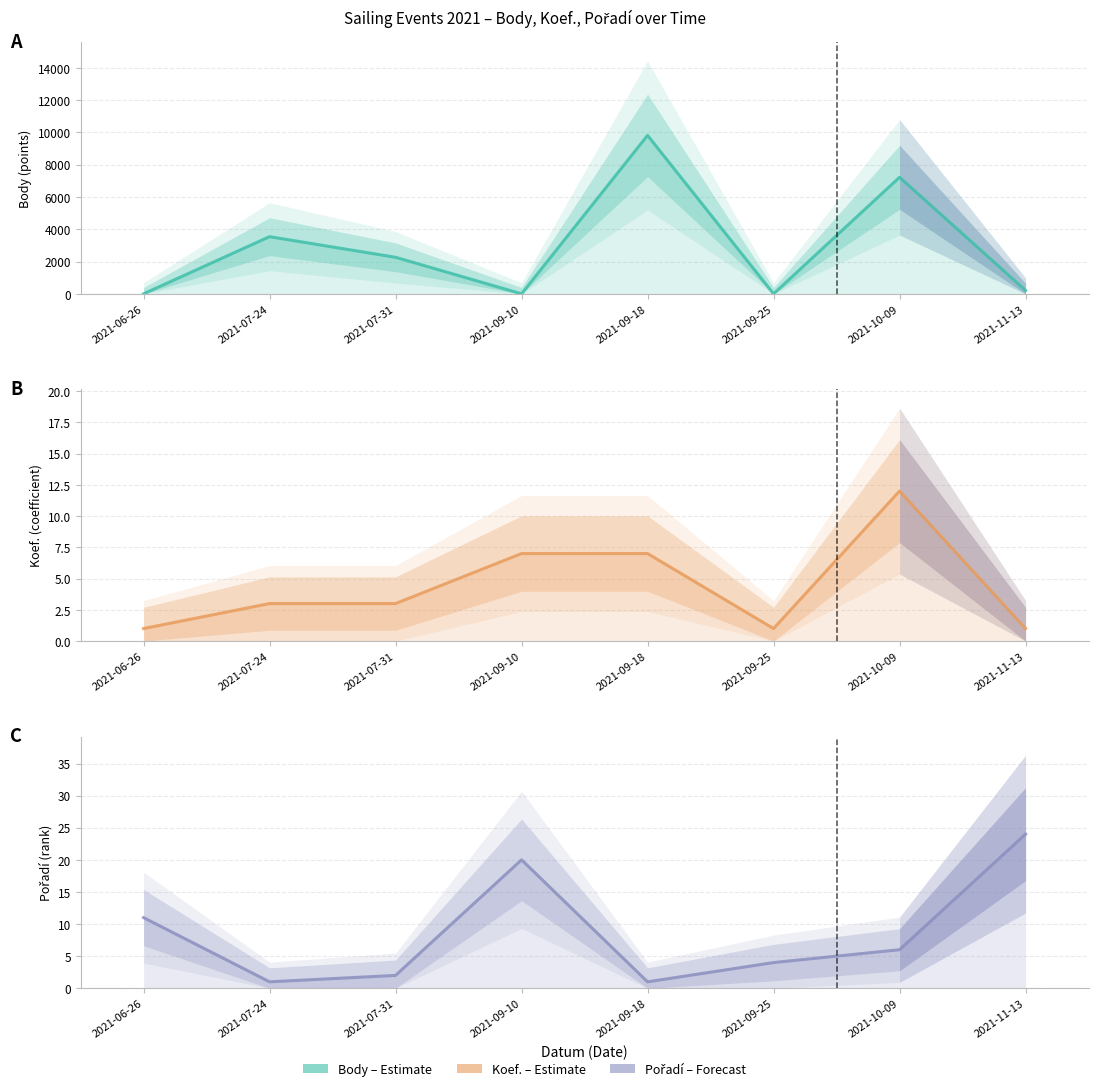

What is the highest value of the Body series?

9814